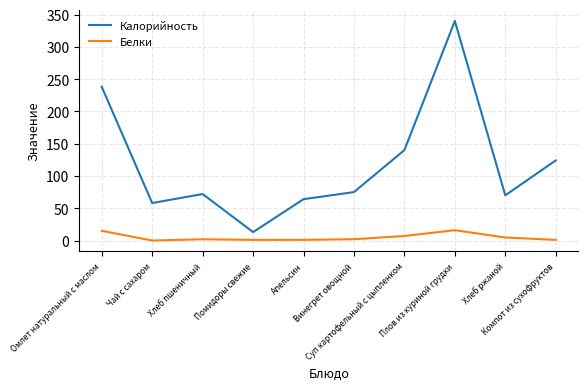

What is the difference between the maximum and minimum values in the Белки series?

16.0